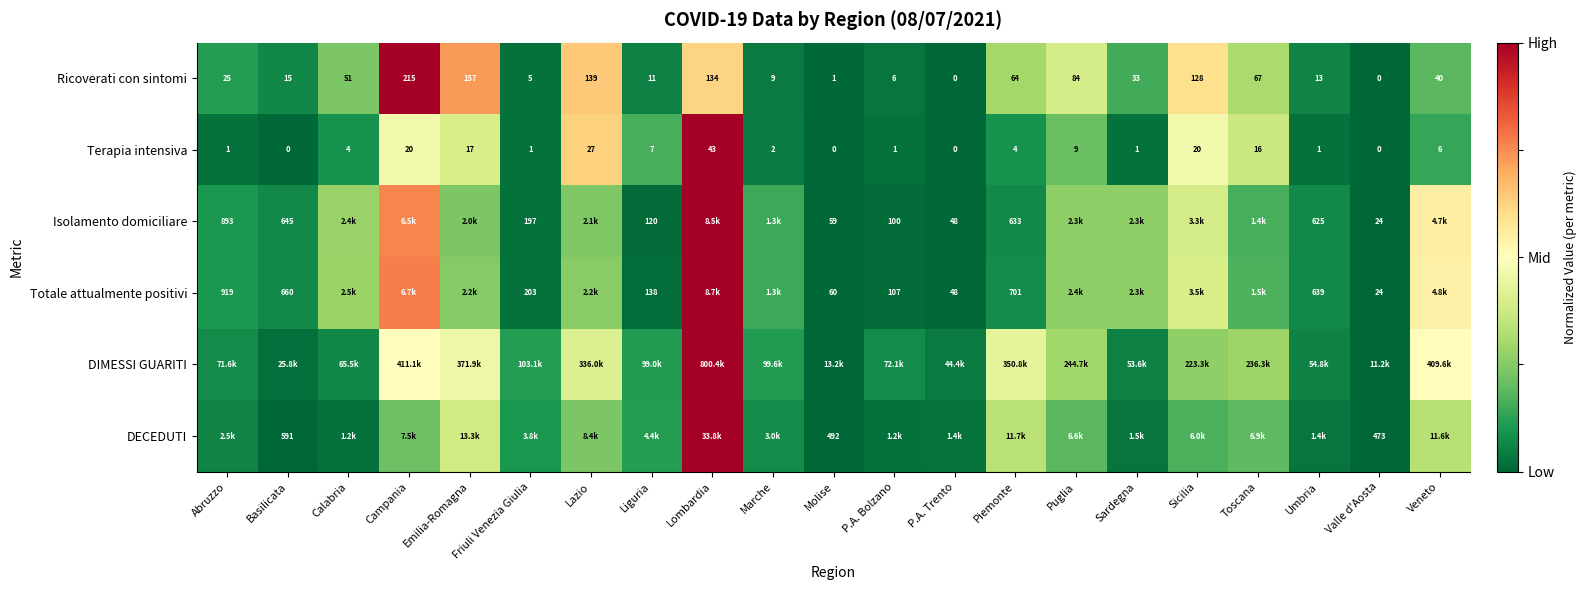

The Terapia intensiva series shows 0.0 at Molise. True or false?

True